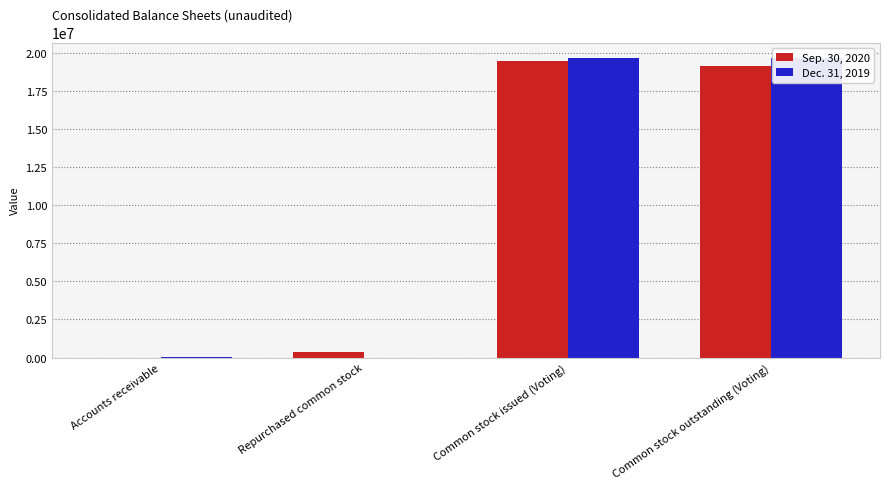

What is the value of the Sep. 30, 2020 bar at the 1st from the left?

156